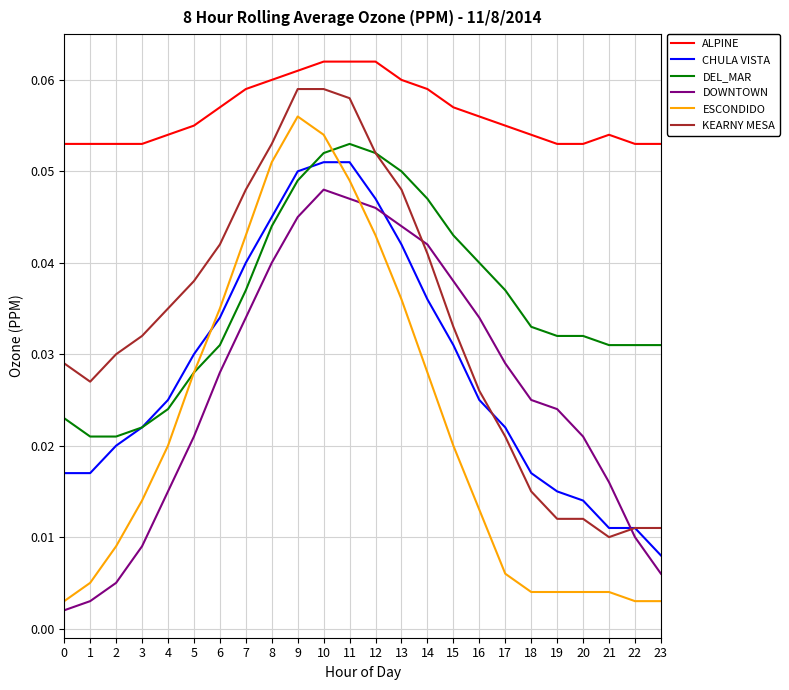

Which series has the largest total across all categories?

ALPINE